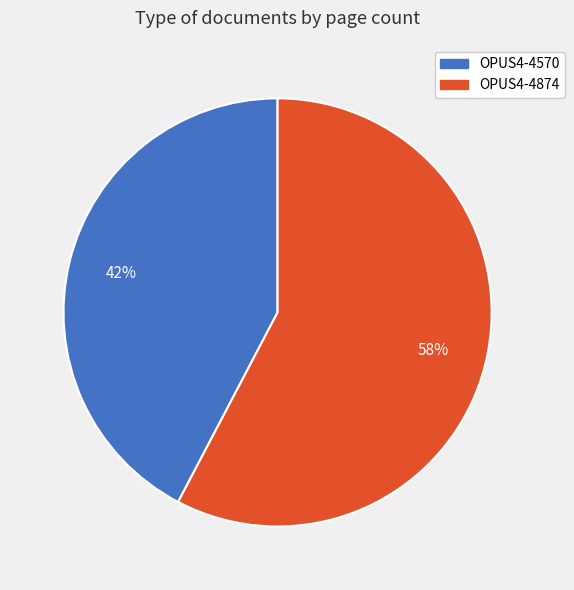

What percentage is the OPUS4-4874 slice, to the nearest percent?

58%